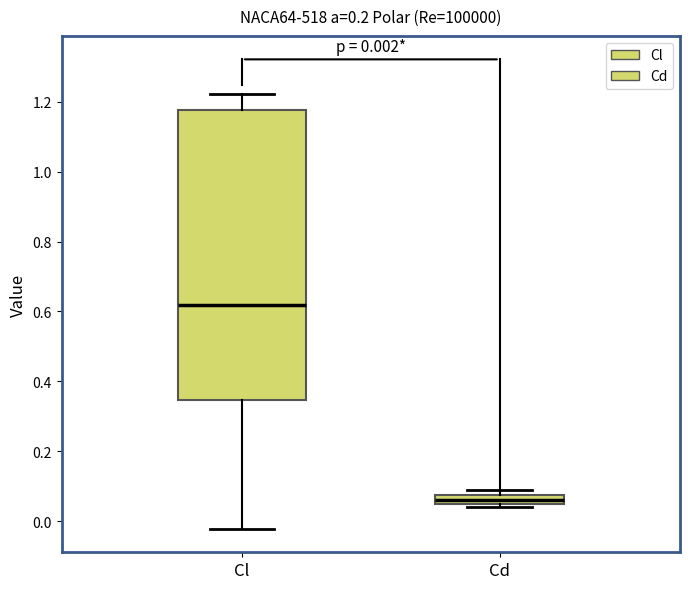

Which box's median line is the highest?

Cl